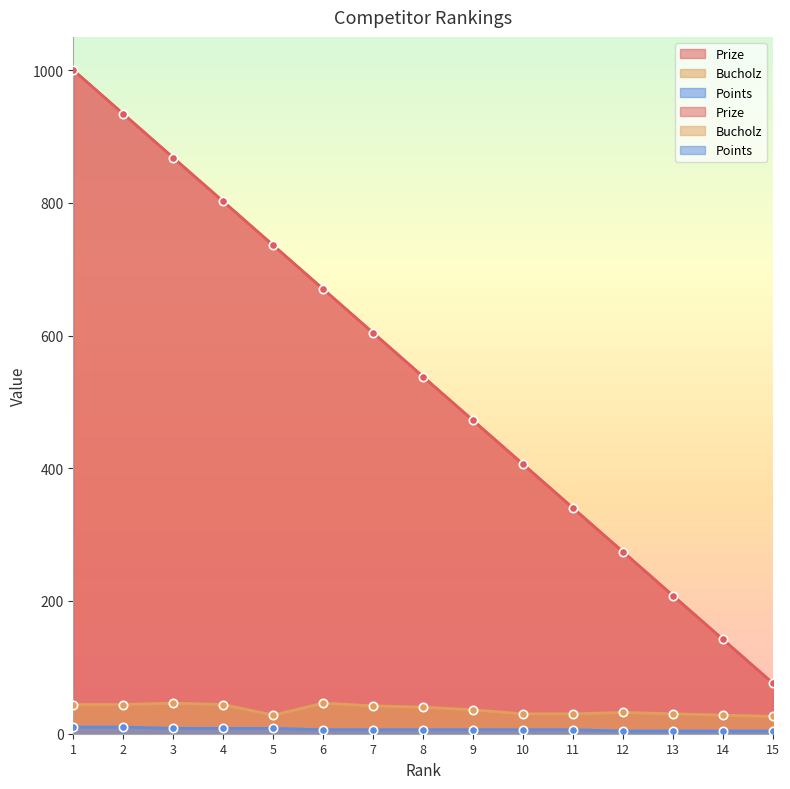

List the labels in order of Bucholz value, smallest first.

15, 5, 14, 10, 11, 13, 12, 9, 8, 7, 1, 2, 4, 3, 6